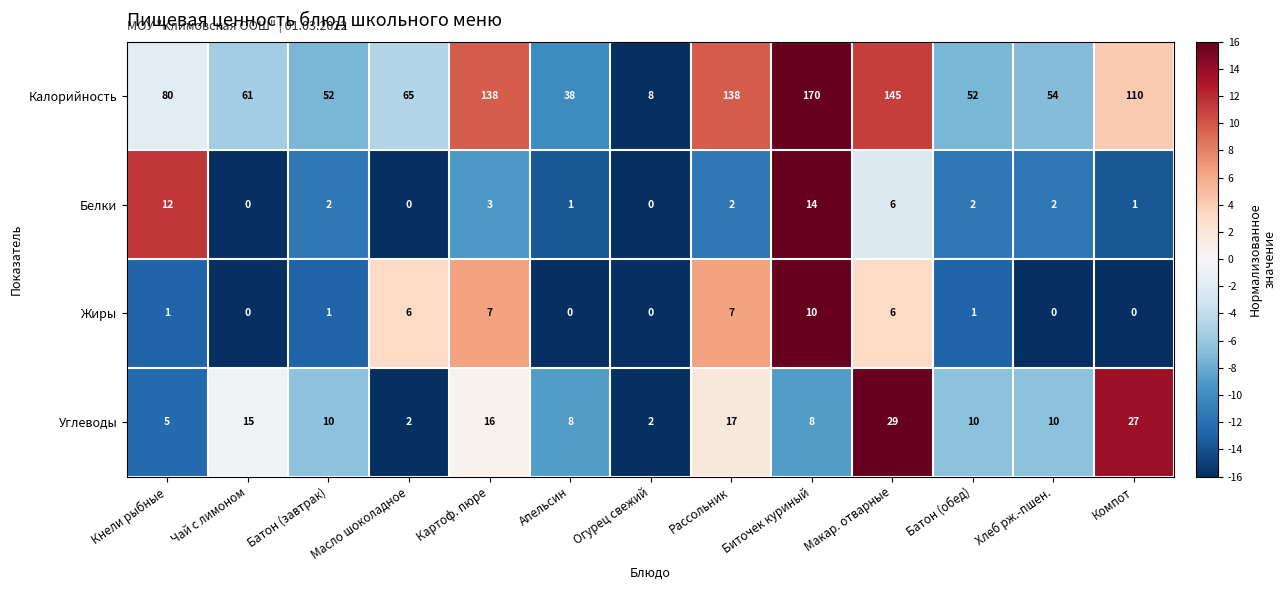

The Калорийность series shows 17 at Кнели рыбные. True or false?

False